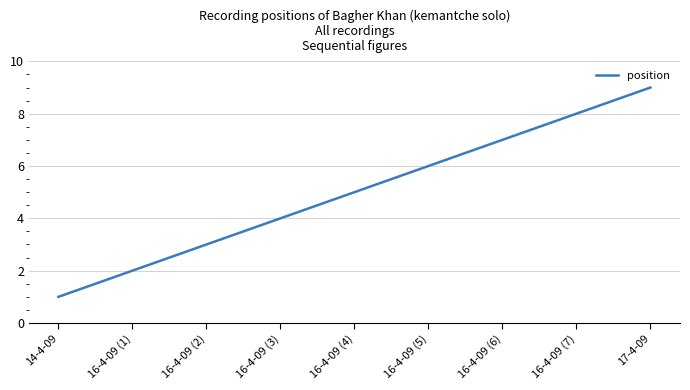

Reading right to left, what are all the values shown in this chart?

17-4-09=9	16-4-09 (7)=8	16-4-09 (6)=7	16-4-09 (5)=6	16-4-09 (4)=5	16-4-09 (3)=4	16-4-09 (2)=3	16-4-09 (1)=2	14-4-09=1